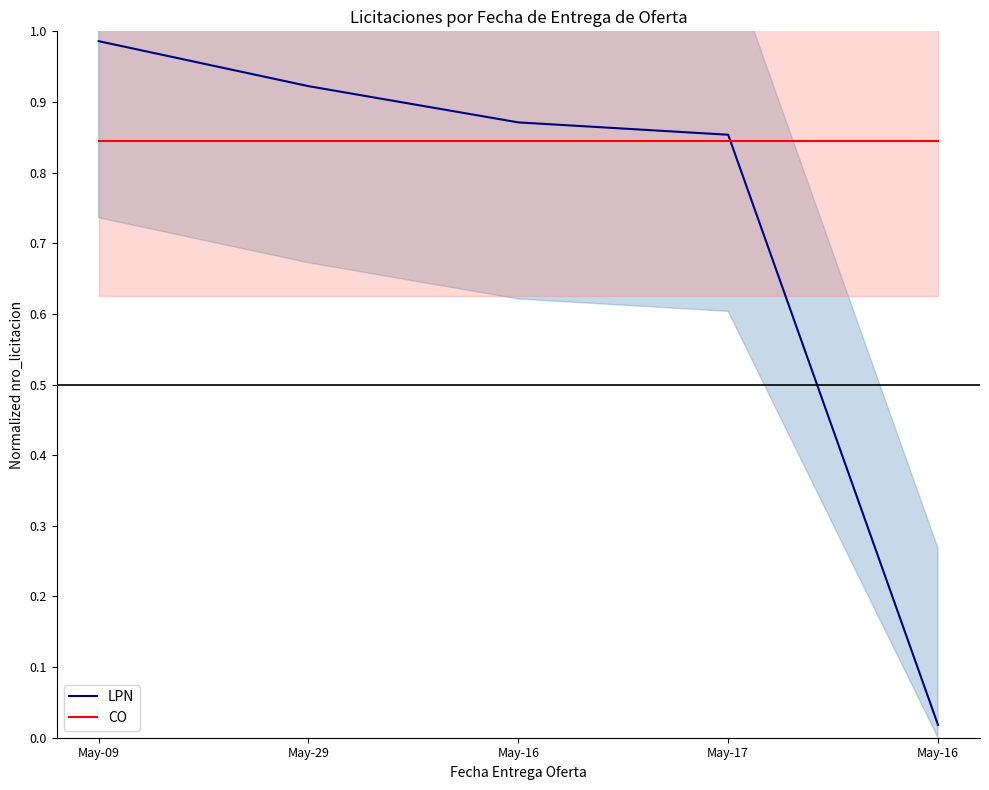

True or false: LPN has more than 1 interior local peaks.

False